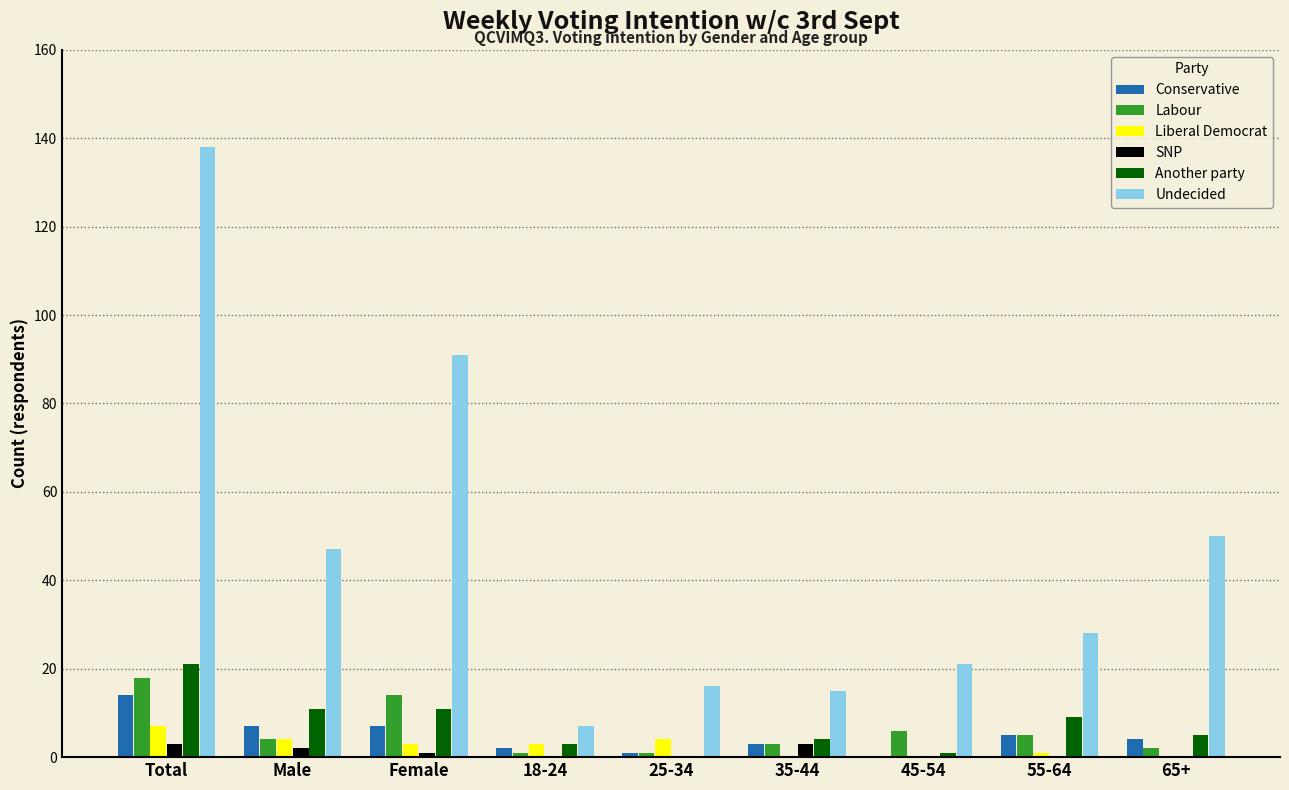

What is the total value across all series at Total?

201